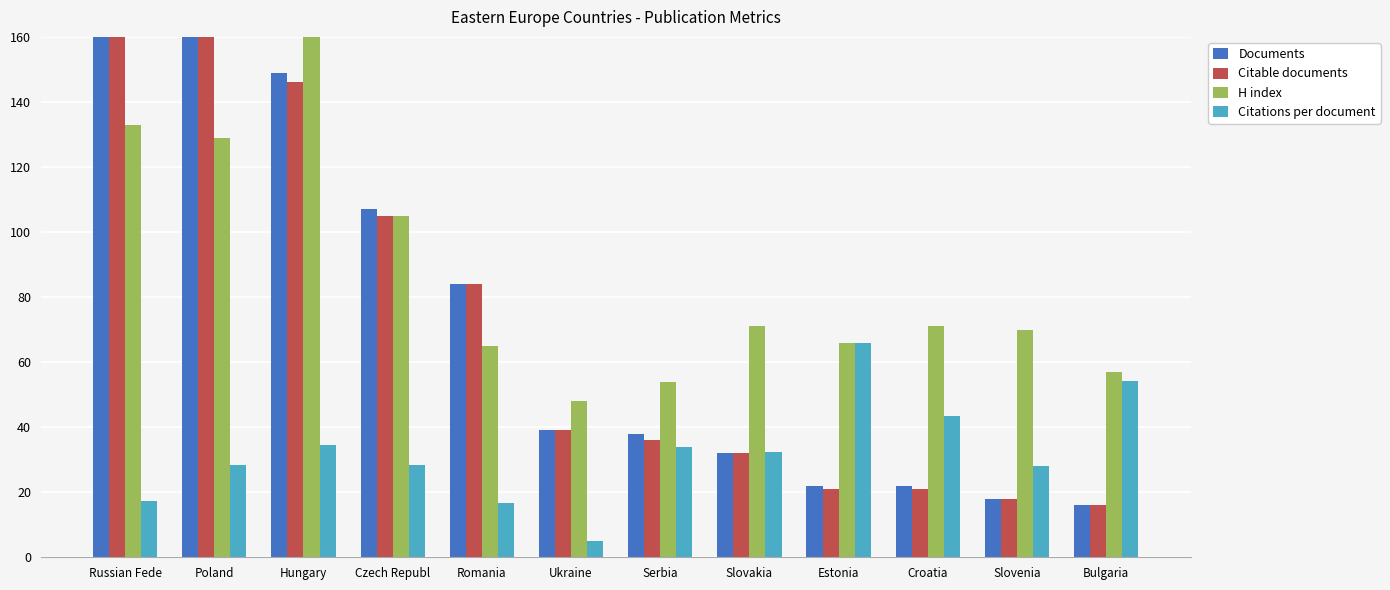

Where is Documents nearest to the value 167?

Hungary